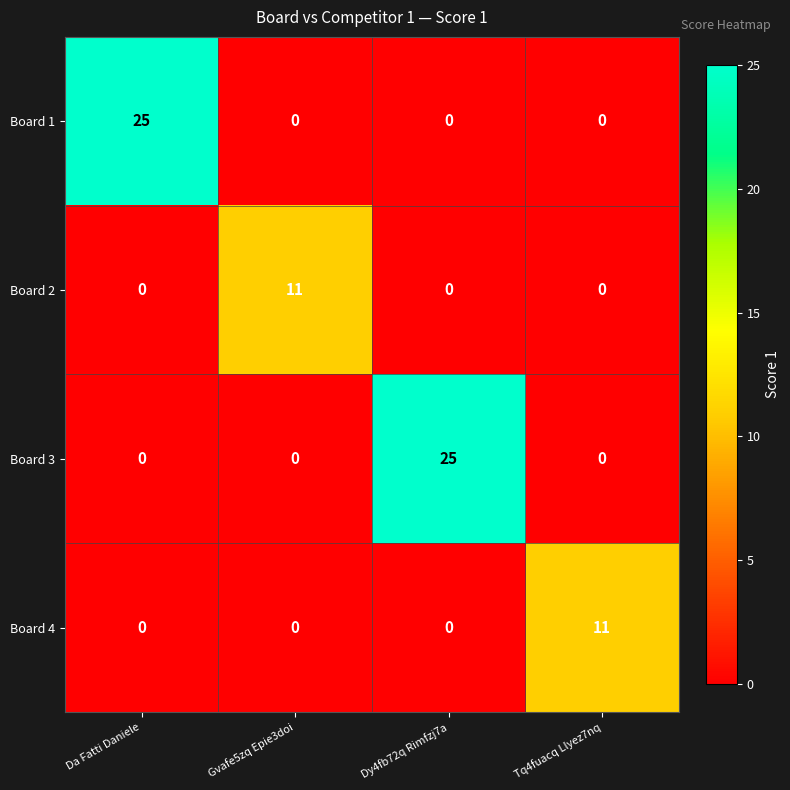

Which category has the highest value in the Board 3 series?

Dy4fb72q Rimfzj7a